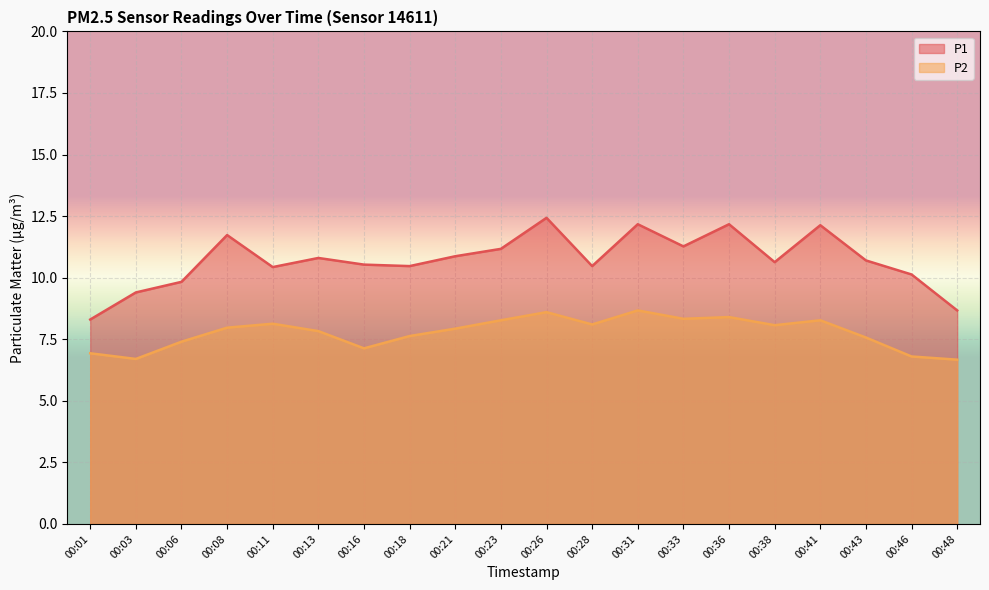

How many interior local valleys does the P1 series have?

5